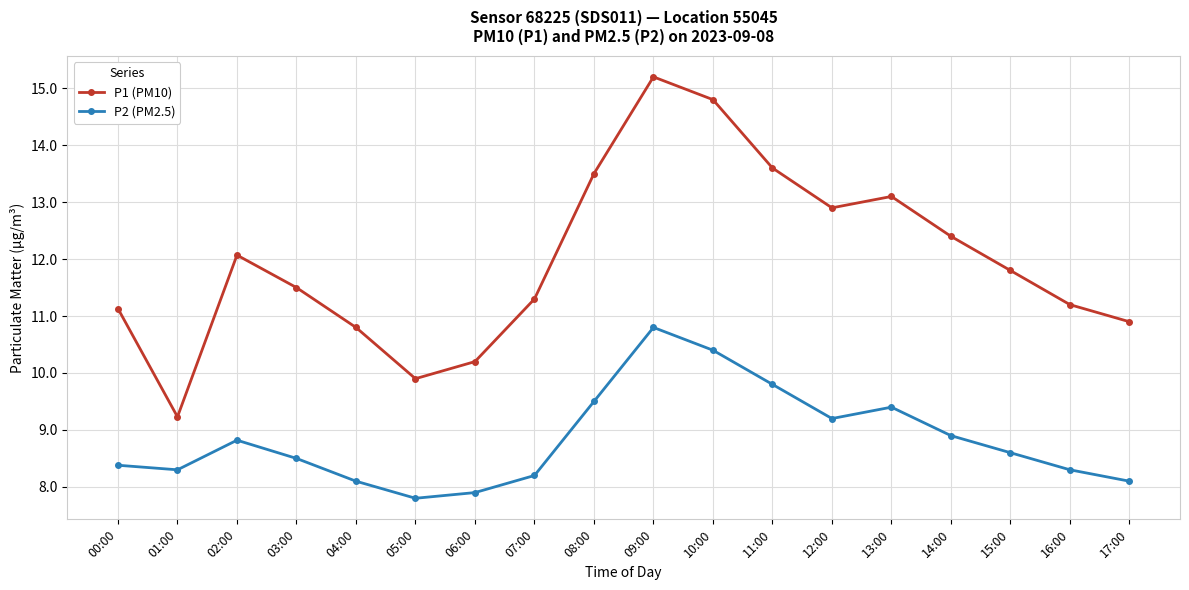

True or false: P2 (PM2.5) and P1 (PM10) cross at least once.

False